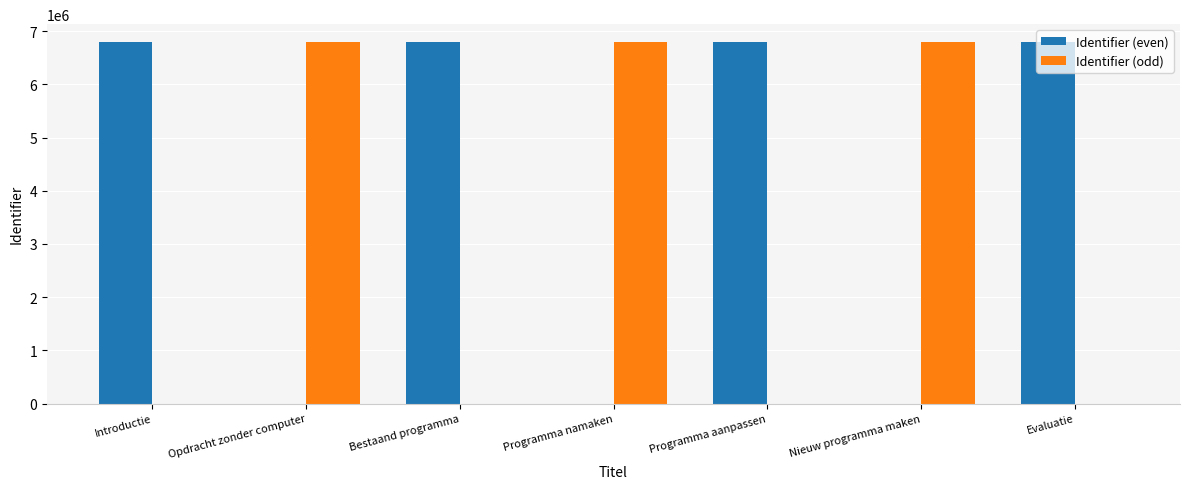

Which series has the largest total across all categories?

Identifier (even)